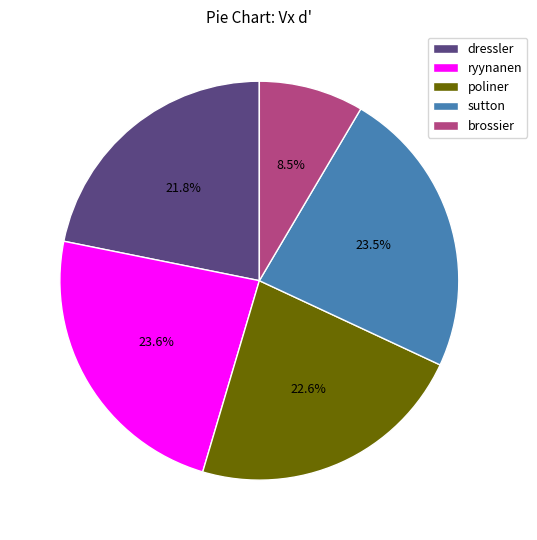

To the nearest percent, what is the combined percentage of dressler and ryynanen?

45%